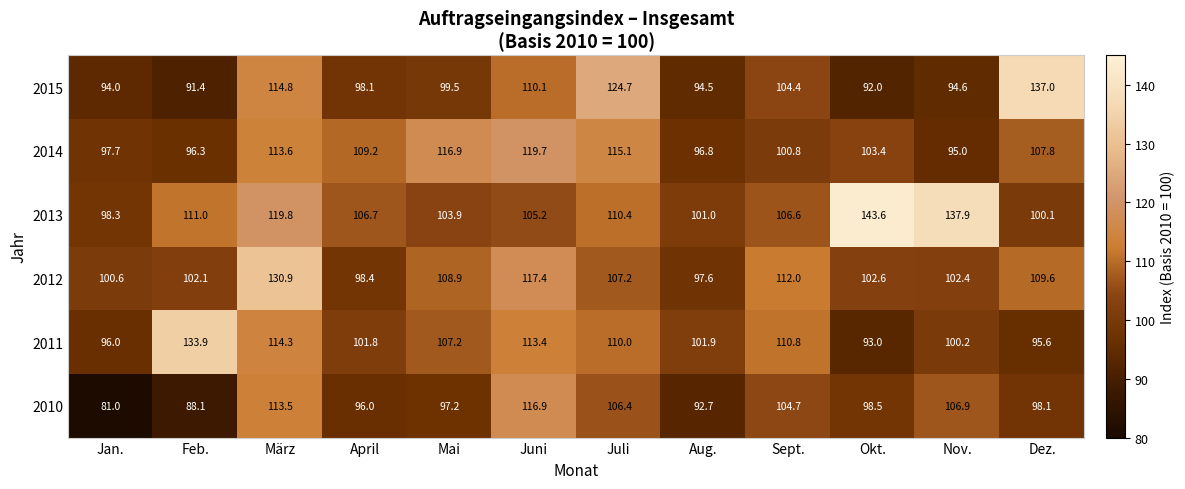

What is the sum of all 2015 values?

1255.1